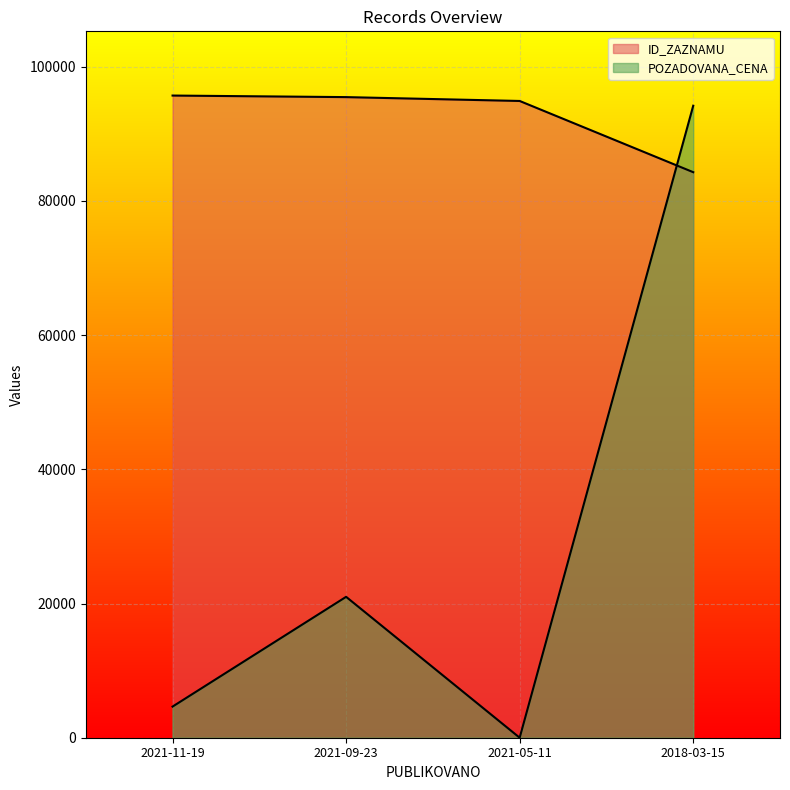

At which label is POZADOVANA_CENA closest to 47100?

2021-09-23